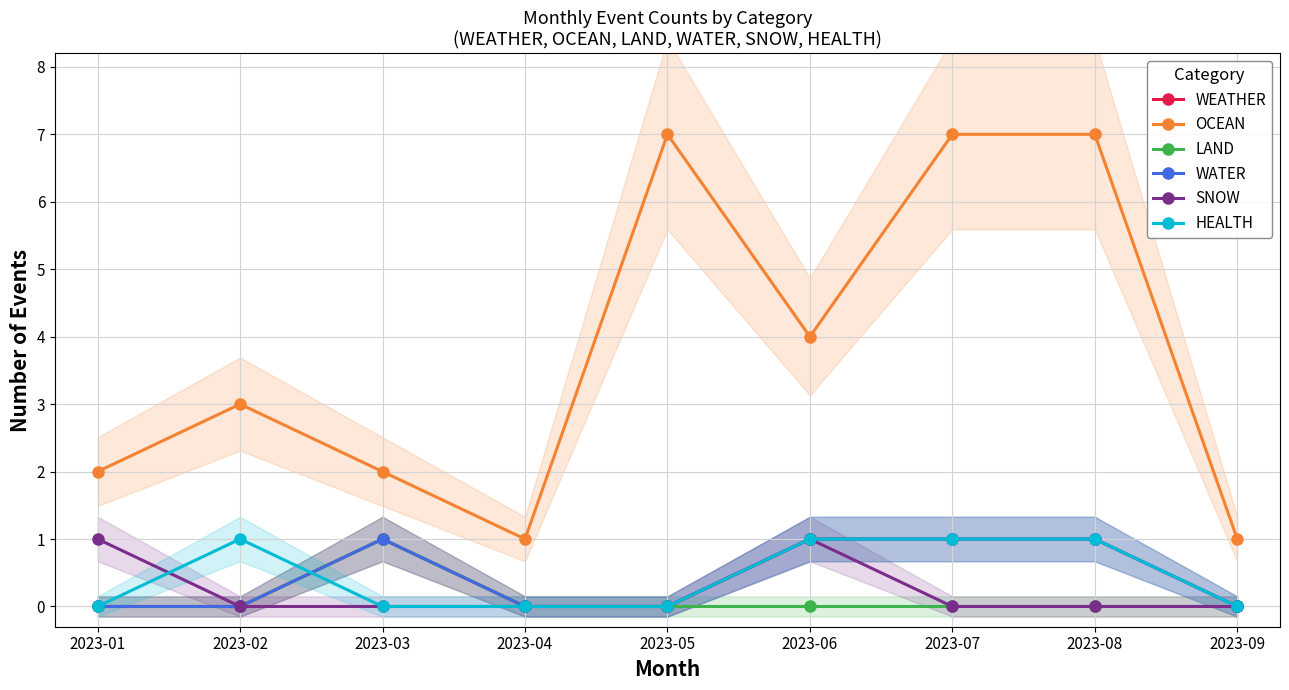

True or false: WEATHER and HEALTH cross at least once.

True